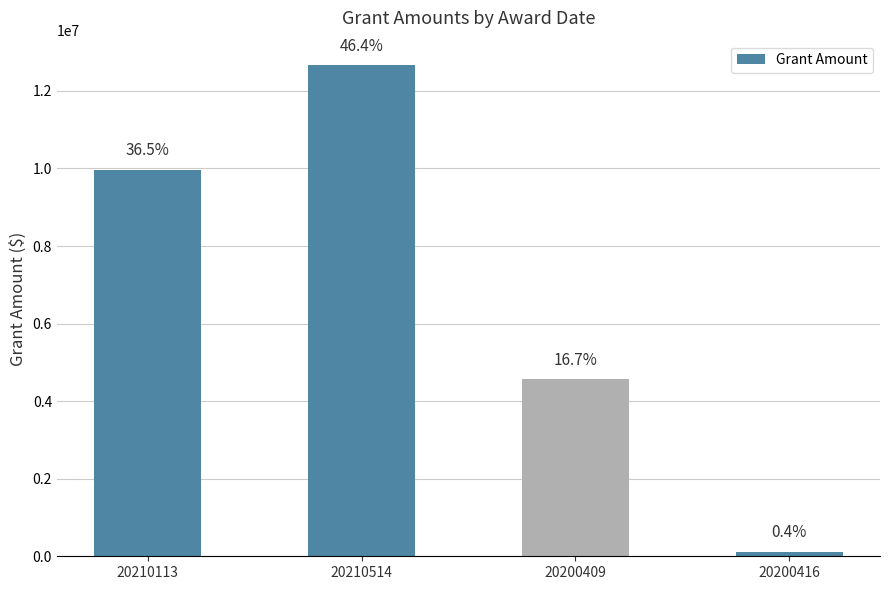

Count the values in the range 4560600 to 12663219.

3